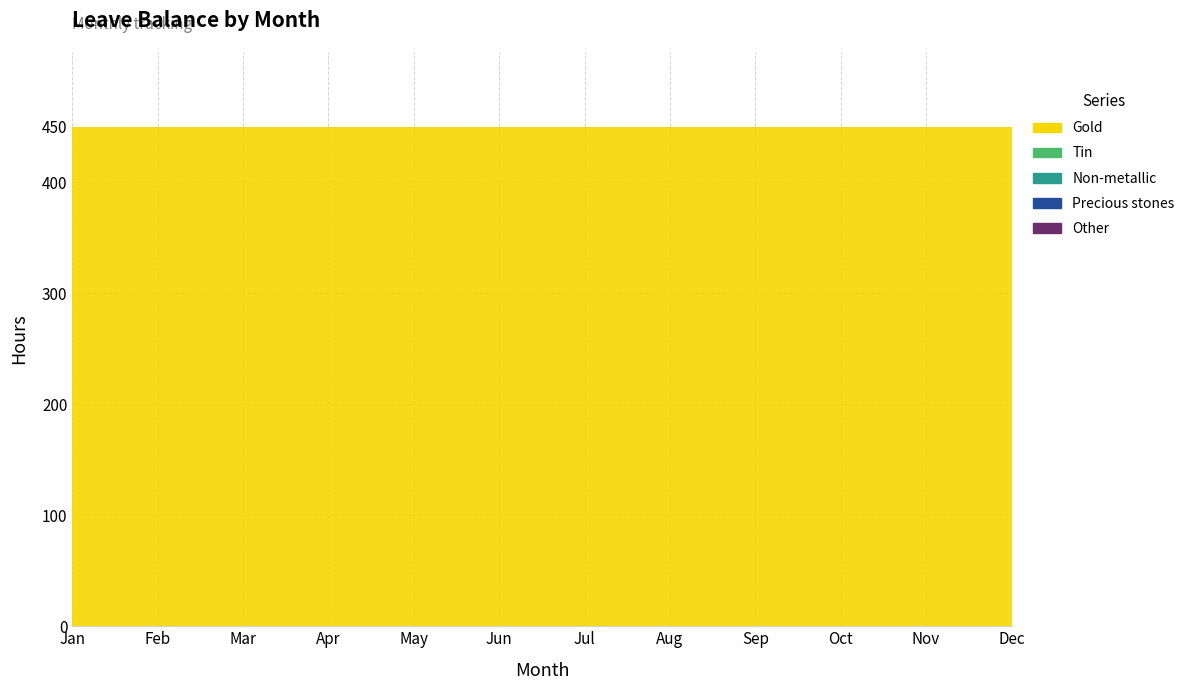

How many series are shown in this chart?

5